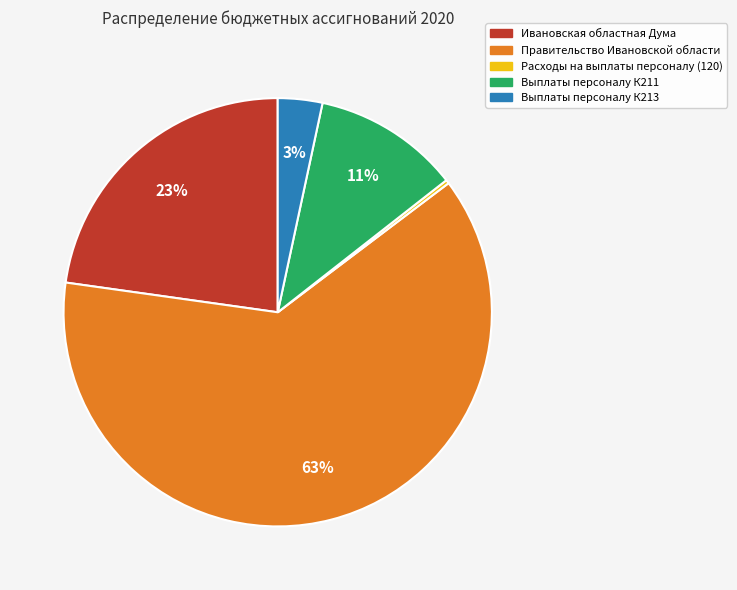

Is it true that Выплаты персоналу К213 is 3% of the pie?

True